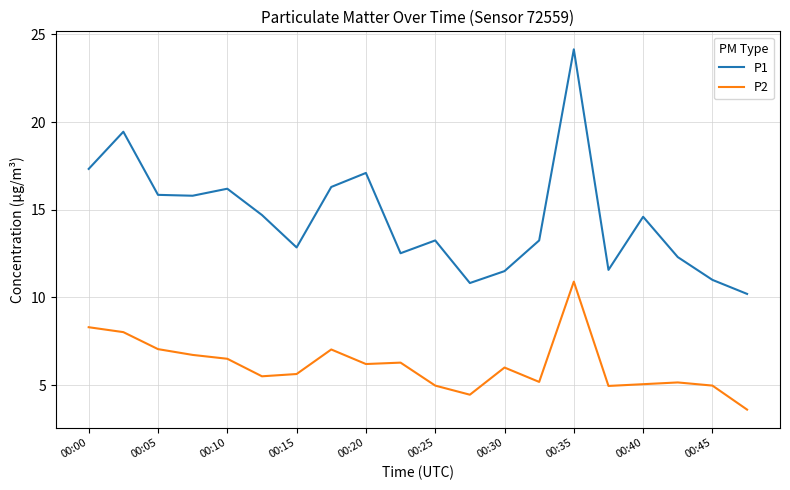

Rank the series by their average value, from highest to lowest.

P1, P2